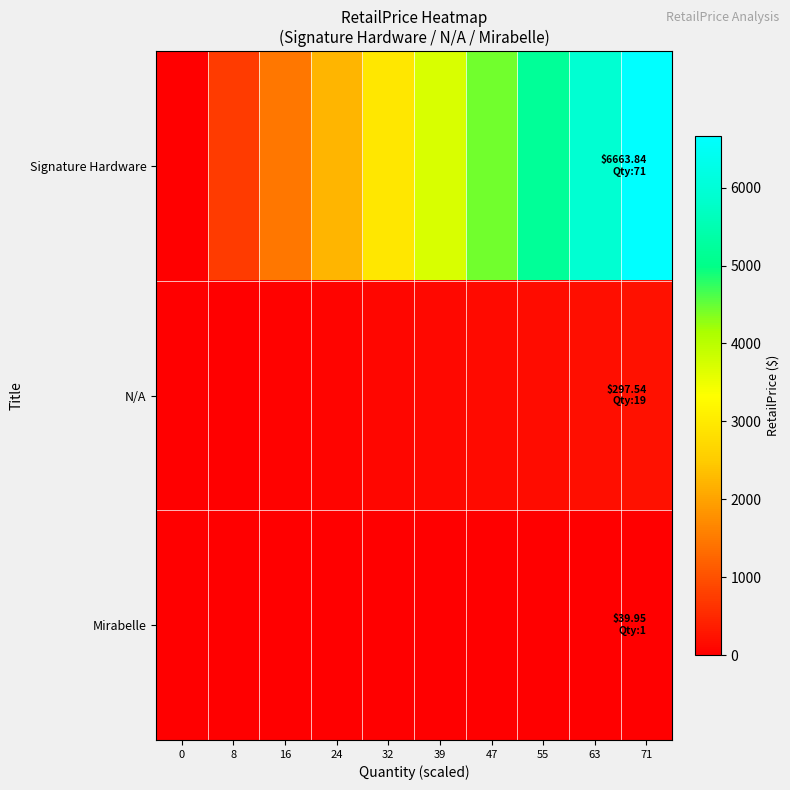

At which category is the sum across all series the highest?

71